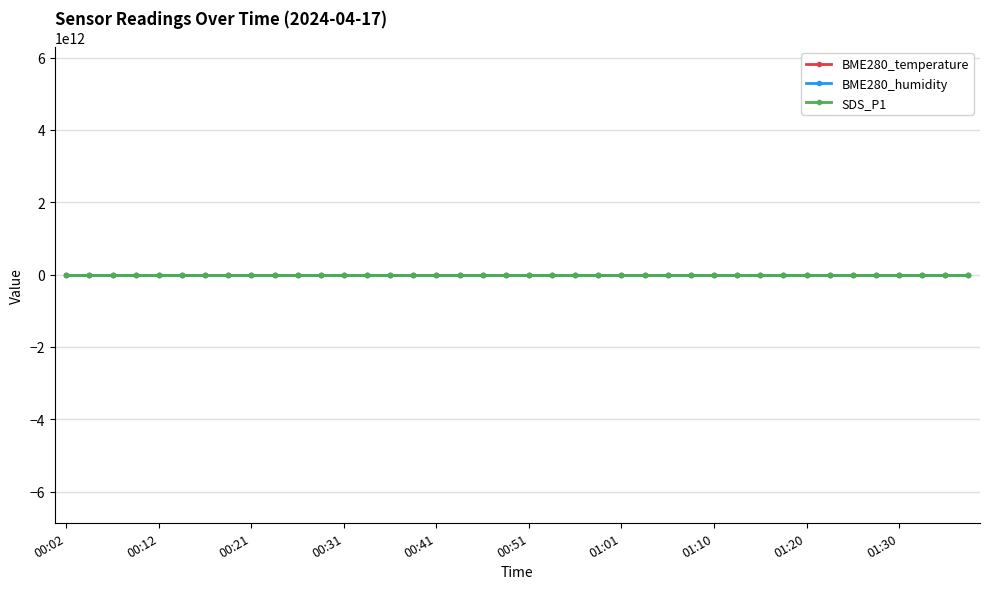

Rank the series by their average value, from highest to lowest.

BME280_humidity, BME280_temperature, SDS_P1